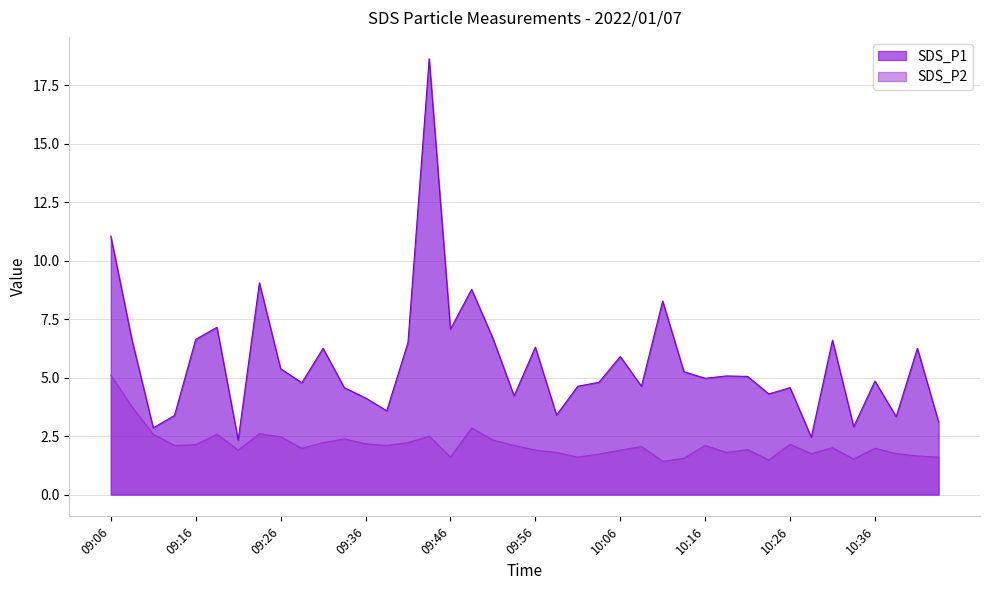

Reading left to right, extract all data points from this chart.

SDS_P1: 09:06=11.1	09:09=6.6	09:11=2.9	09:14=3.4	09:16=6.6	09:19=7.2	09:21=2.3	09:23=9.1	09:26=5.4	09:28=4.8	09:31=6.2	09:33=4.6	09:36=4.1	09:38=3.6	09:41=6.5	09:43=18.6	09:46=7.1	09:48=8.8	09:51=6.7	09:53=4.2	09:56=6.3	09:58=3.4	10:01=4.6	10:03=4.8	10:06=5.9	10:08=4.6	10:11=8.3	10:13=5.2	10:16=5.0	10:18=5.1	10:21=5.0	10:23=4.3	10:26=4.6	10:28=2.5	10:31=6.6	10:33=2.9	10:36=4.8	10:38=3.3	10:41=6.2	10:43=3.1
SDS_P2: 09:06=5.1	09:09=3.8	09:11=2.6	09:14=2.1	09:16=2.1	09:19=2.6	09:21=1.9	09:23=2.6	09:26=2.5	09:28=2.0	09:31=2.2	09:33=2.4	09:36=2.2	09:38=2.1	09:41=2.2	09:43=2.5	09:46=1.6	09:48=2.9	09:51=2.3	09:53=2.1	09:56=1.9	09:58=1.8	10:01=1.6	10:03=1.7	10:06=1.9	10:08=2.0	10:11=1.4	10:13=1.6	10:16=2.1	10:18=1.8	10:21=1.9	10:23=1.5	10:26=2.1	10:28=1.8	10:31=2.0	10:33=1.5	10:36=2.0	10:38=1.8	10:41=1.6	10:43=1.6